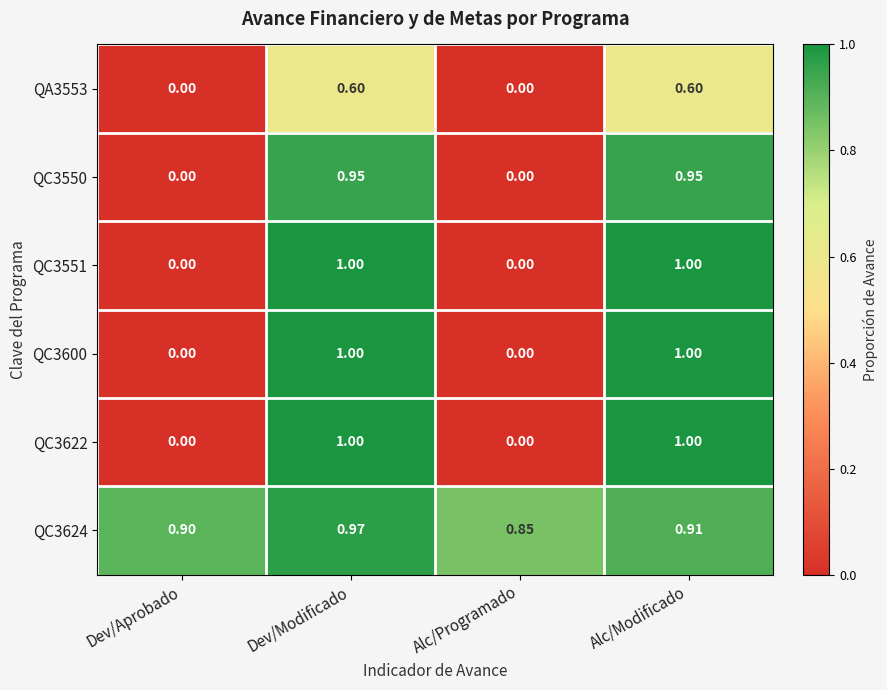

At which category is the sum across all series the highest?

Dev/Modificado